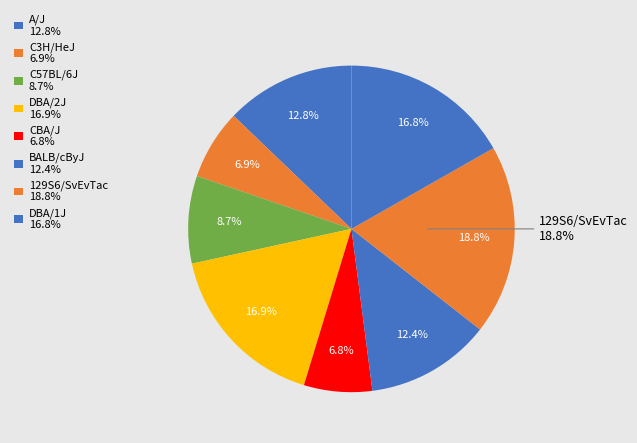

Rank the categories by value from highest to lowest.

129S6/SvEvTac, DBA/2J, DBA/1J, A/J, BALB/cByJ, C57BL/6J, C3H/HeJ, CBA/J